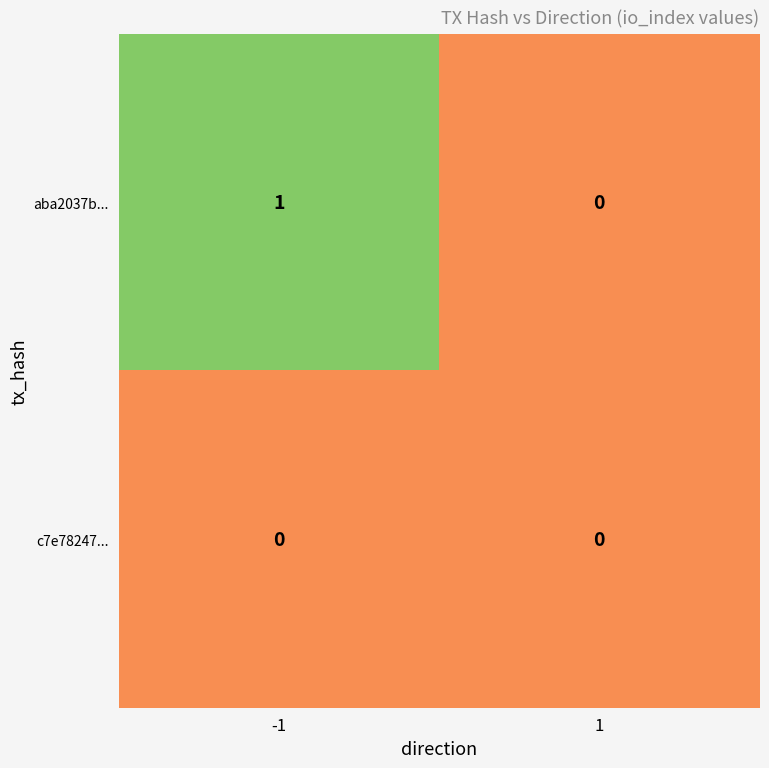

Which series has the largest range (max minus min)?

aba2037b...